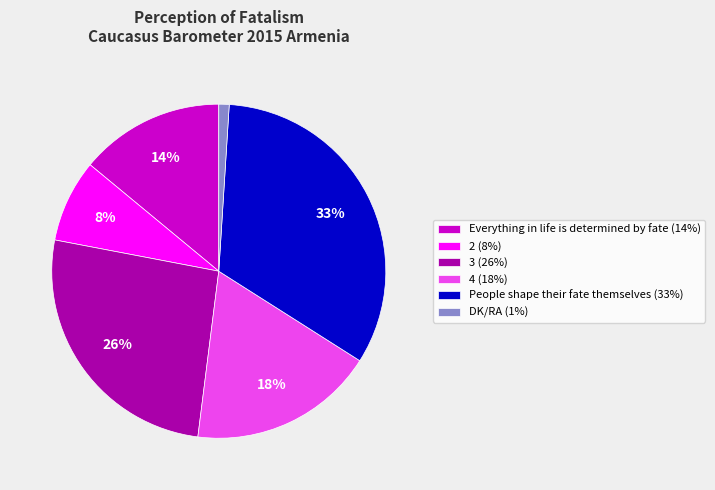

To the nearest percent, what percentage of the pie is DK/RA?

1%